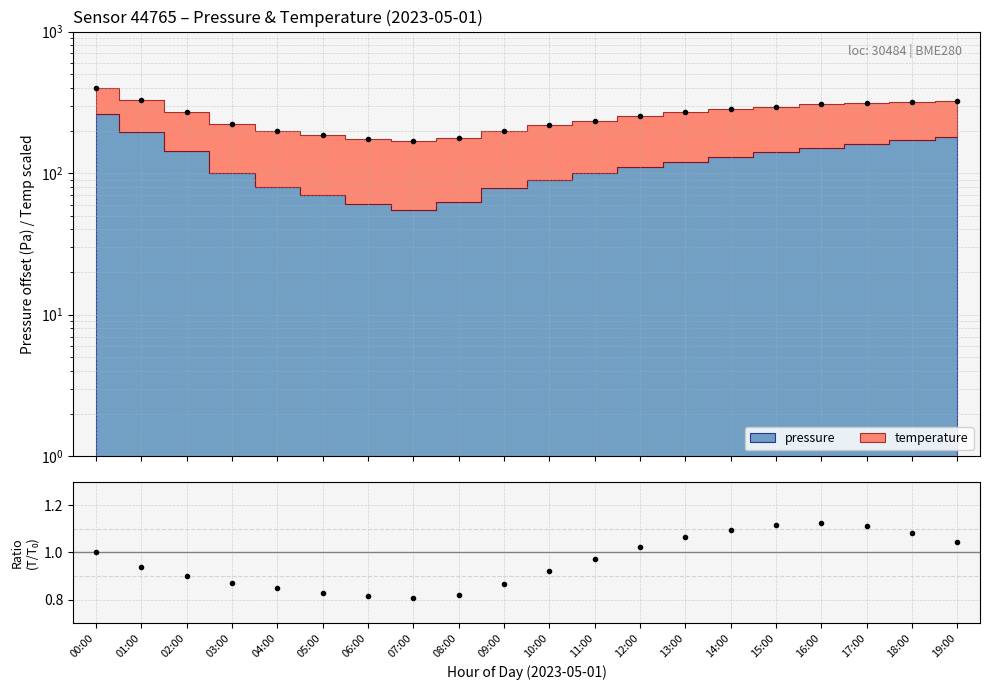

What position from the right is 04:00?

16